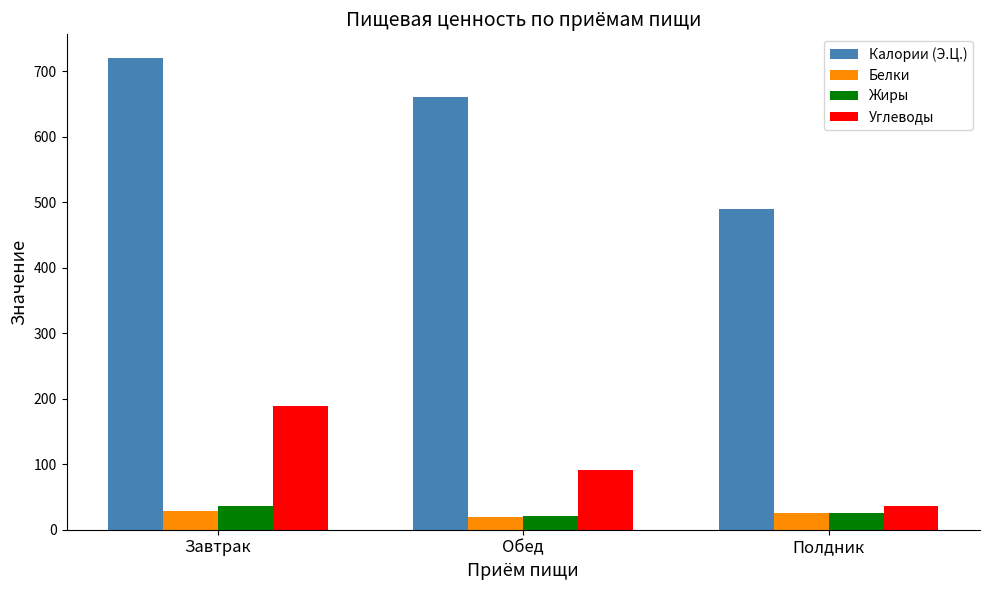

Which category has the highest value in the Жиры series?

Завтрак